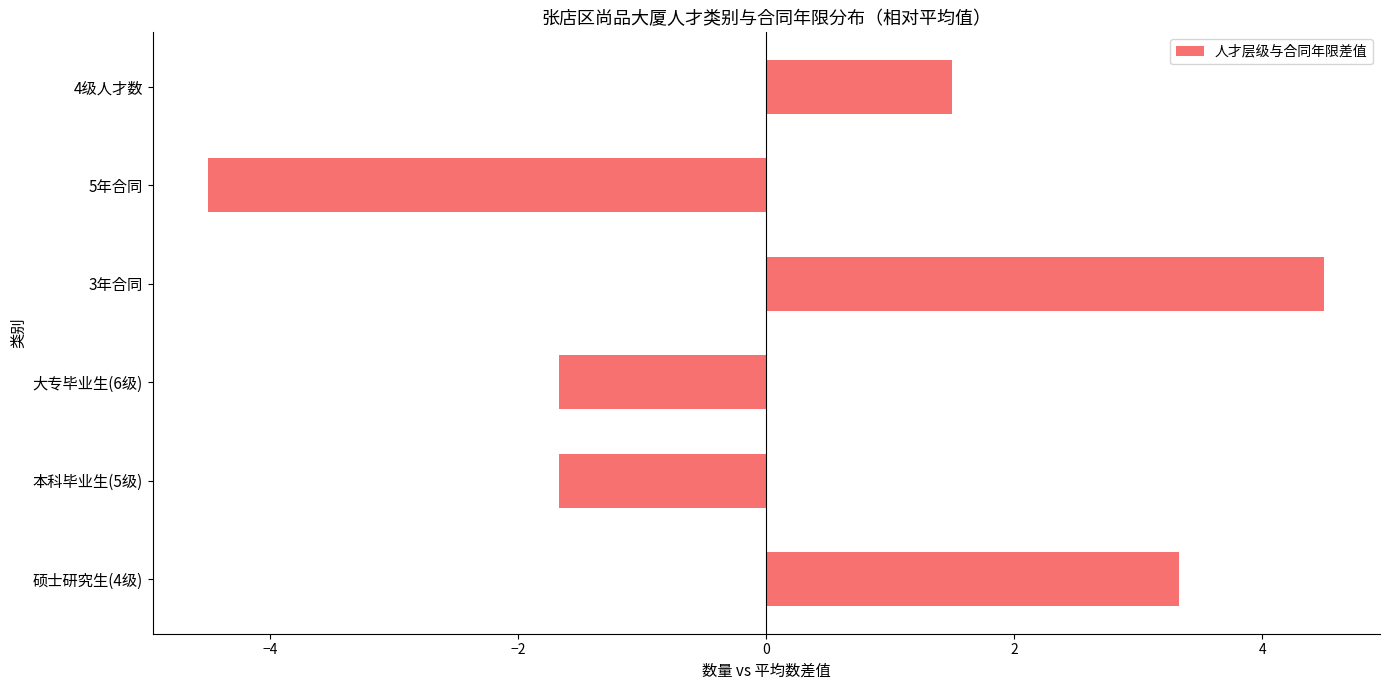

The value at 3年合同 is 2.0. True or false?

False